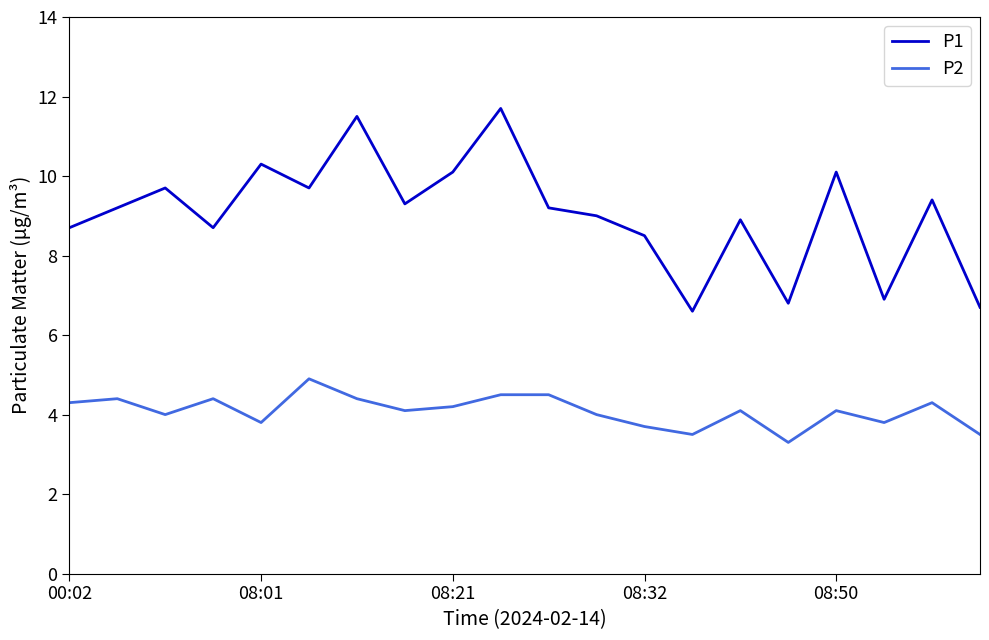

True or false: P1 and P2 intersect in this chart.

False